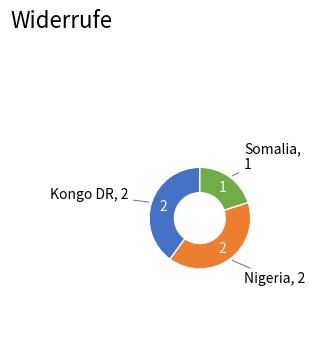

Is there any slice that represents more than half of the pie?

No